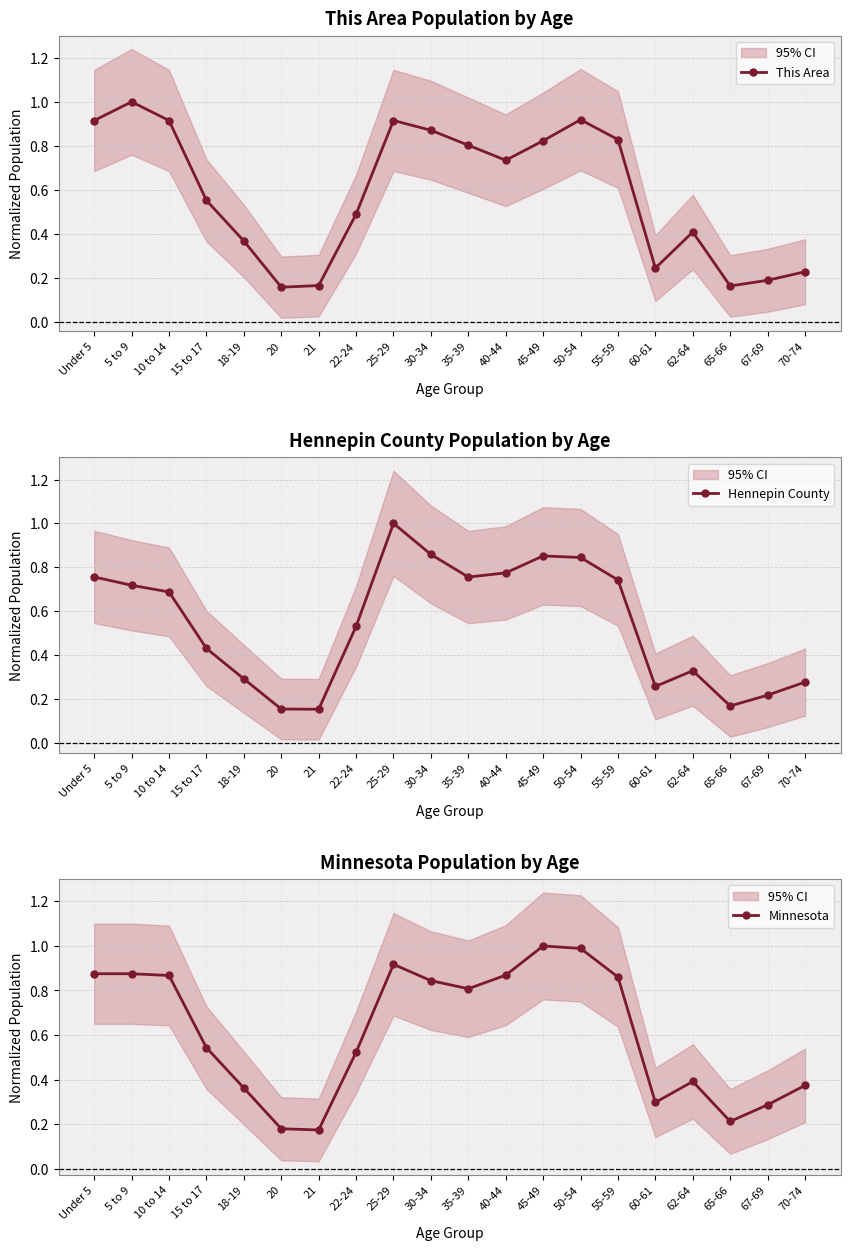

Reading left to right, extract all data points from this chart.

This Area: Under 5=0.9	5 to 9=1.0	10 to 14=0.9	15 to 17=0.6	18-19=0.4	20=0.2	21=0.2	22-24=0.5	25-29=0.9	30-34=0.9	35-39=0.8	40-44=0.7	45-49=0.8	50-54=0.9	55-59=0.8	60-61=0.2	62-64=0.4	65-66=0.2	67-69=0.2	70-74=0.2
Hennepin County: Under 5=0.8	5 to 9=0.7	10 to 14=0.7	15 to 17=0.4	18-19=0.3	20=0.2	21=0.2	22-24=0.5	25-29=1.0	30-34=0.9	35-39=0.8	40-44=0.8	45-49=0.9	50-54=0.8	55-59=0.7	60-61=0.3	62-64=0.3	65-66=0.2	67-69=0.2	70-74=0.3
Minnesota: Under 5=0.9	5 to 9=0.9	10 to 14=0.9	15 to 17=0.5	18-19=0.4	20=0.2	21=0.2	22-24=0.5	25-29=0.9	30-34=0.8	35-39=0.8	40-44=0.9	45-49=1.0	50-54=1.0	55-59=0.9	60-61=0.3	62-64=0.4	65-66=0.2	67-69=0.3	70-74=0.4